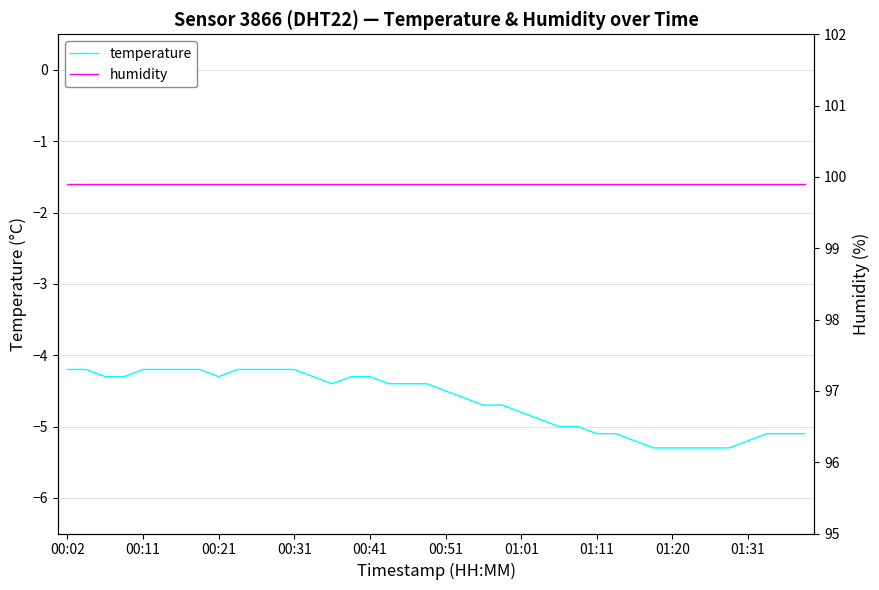

What is the maximum value for temperature?

-4.2